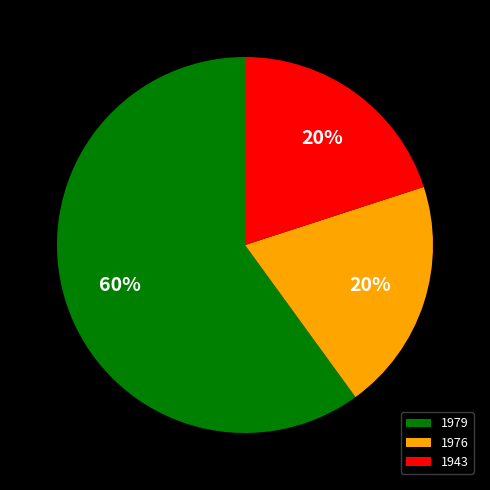

Is the sum of 1979 and 1943 greater than half?

Yes